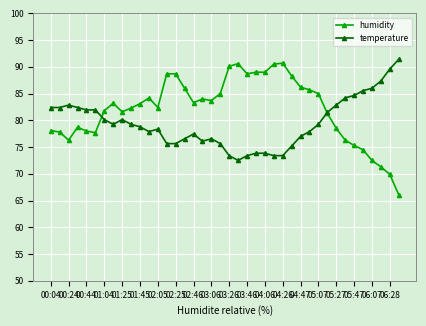

Which series has the largest total across all categories?

humidity